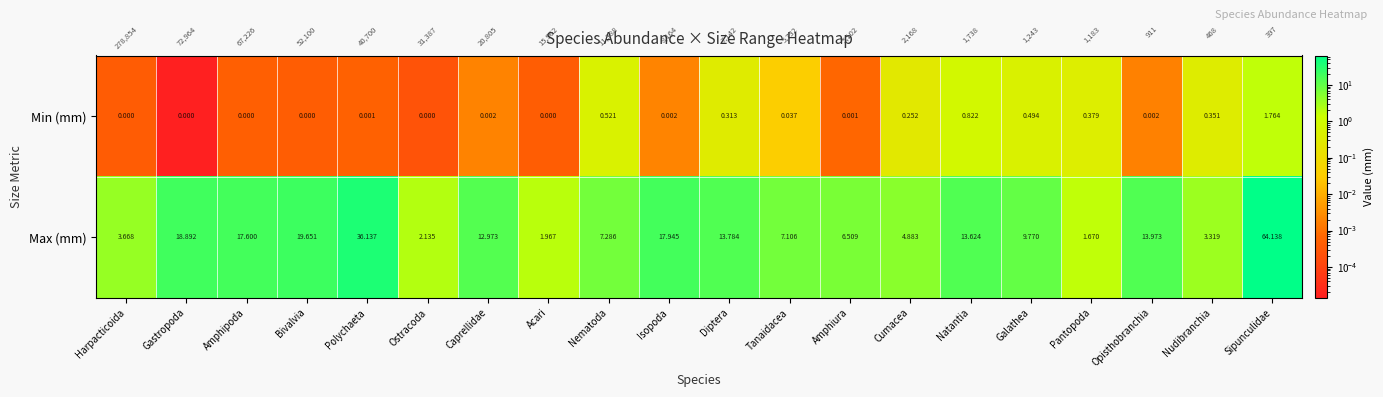

Which category has the highest value across all series?

Sipunculidae